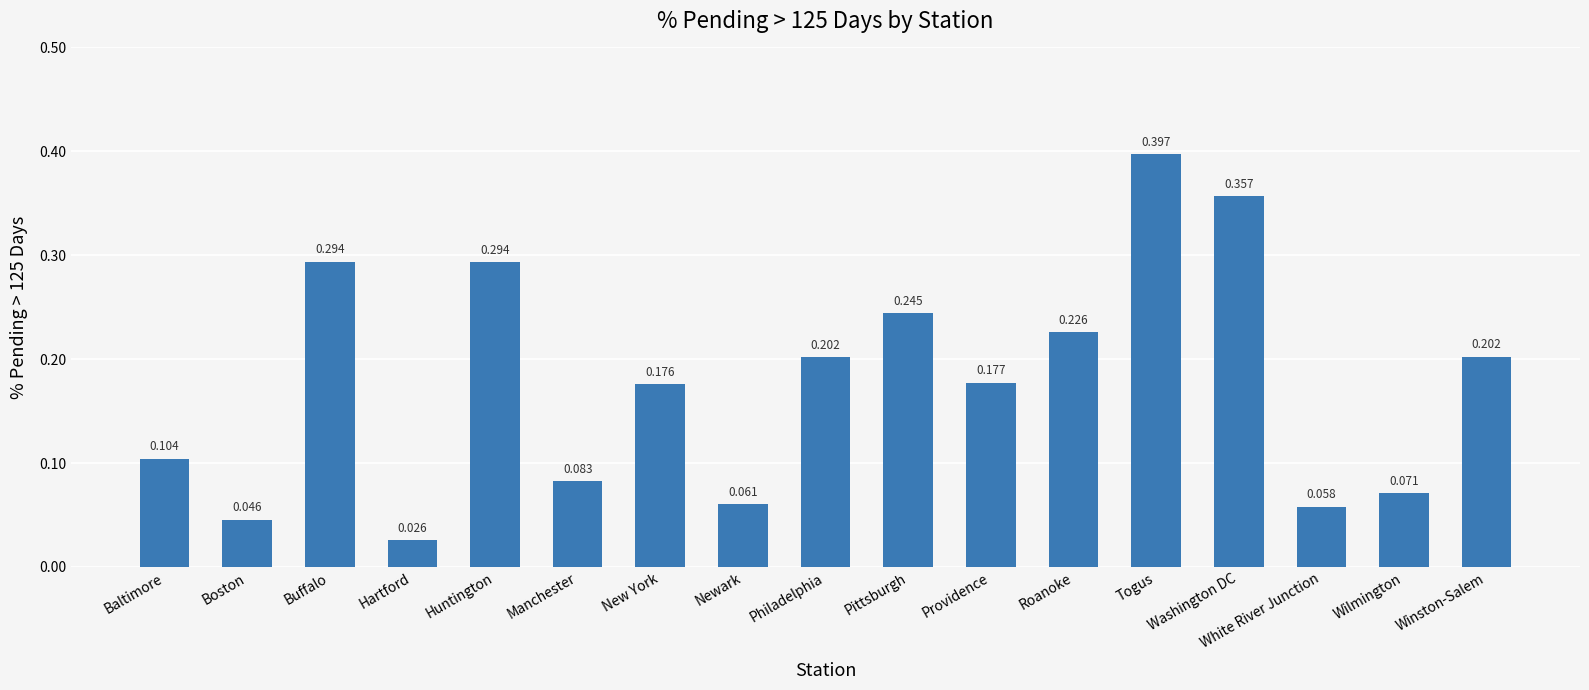

At which label is the value closest to 0?

Hartford